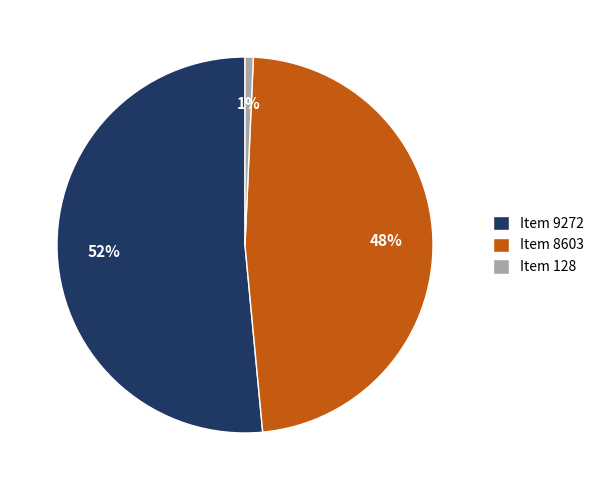

The Item 8603 slice represents 35% of the pie. True or false?

False